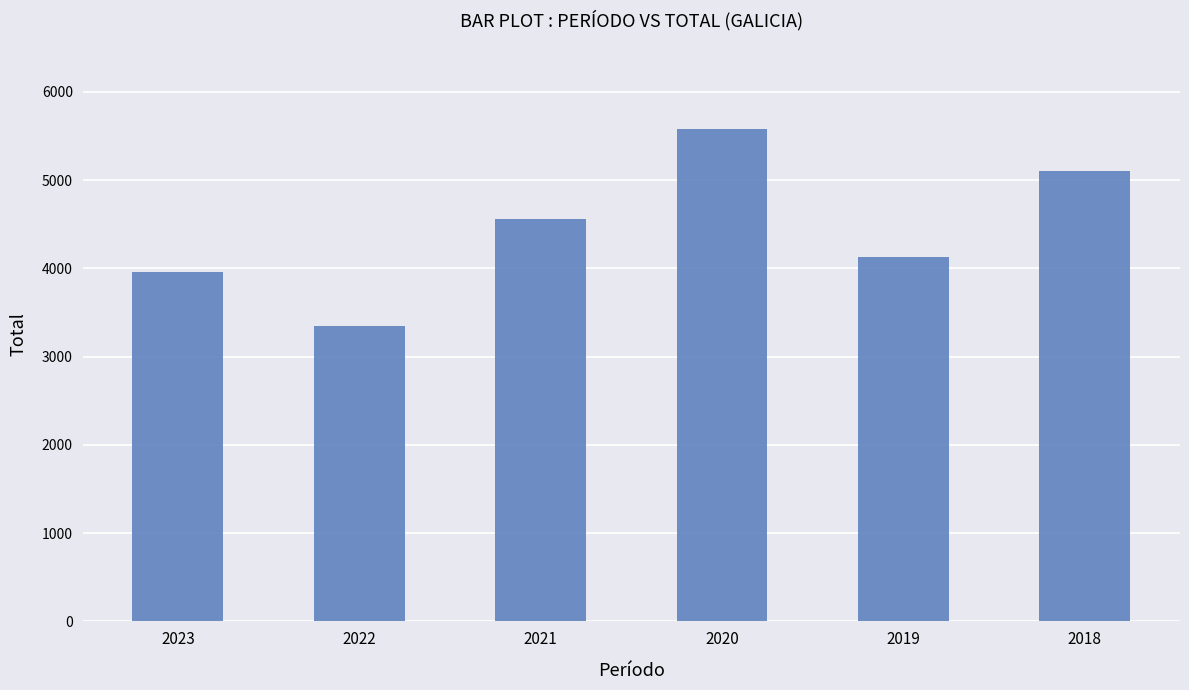

Are the bars horizontal?

No